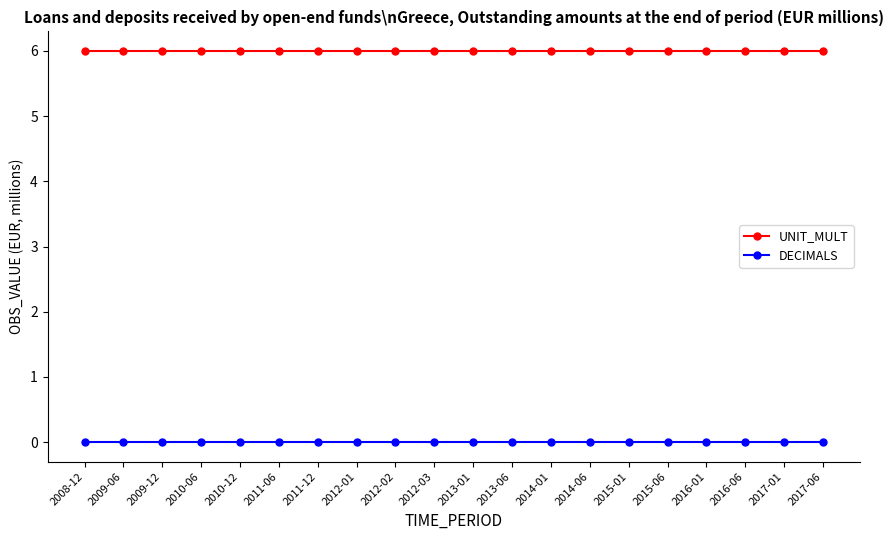

What is the difference between the highest and lowest values at 2010-06?

6